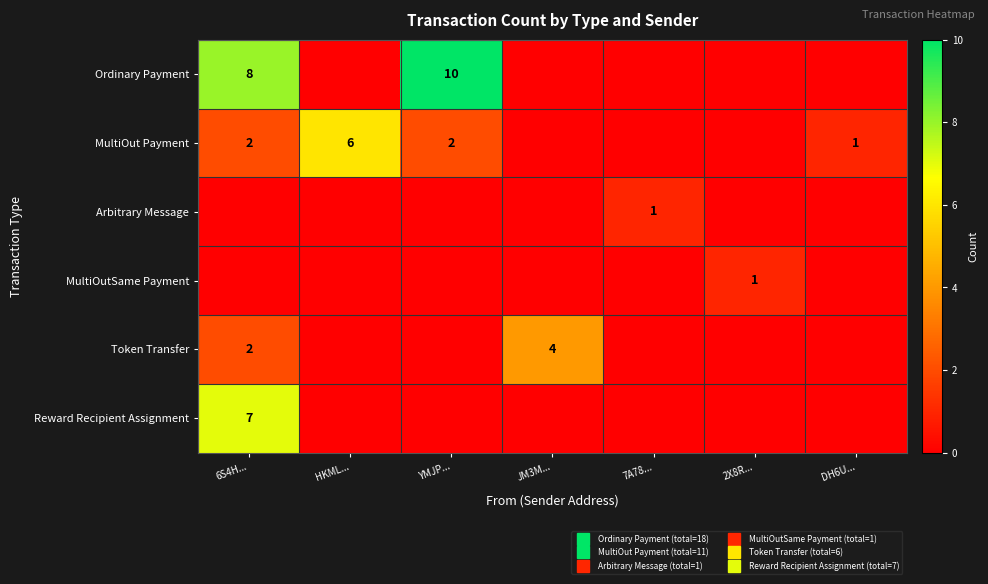

The value of Token Transfer at HKML... is 0. True or false?

True